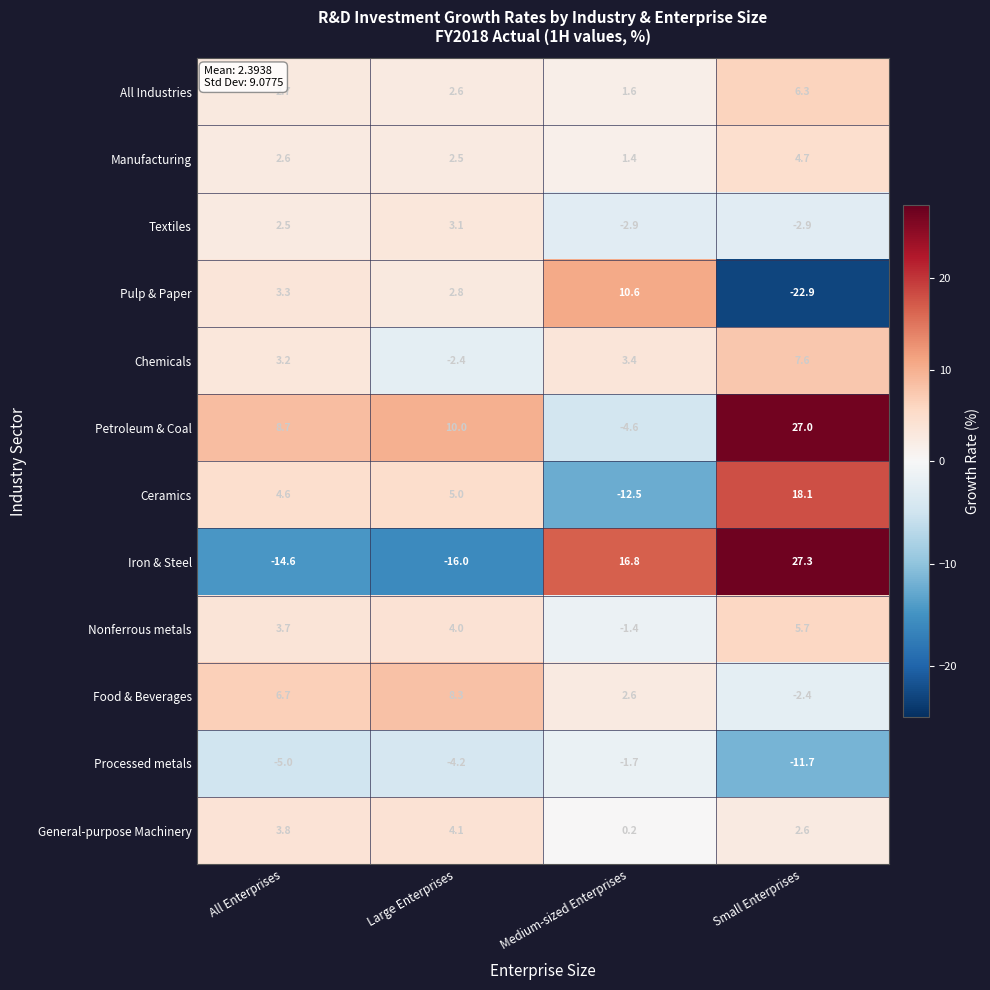

Which series has the widest spread of values?

Iron & Steel